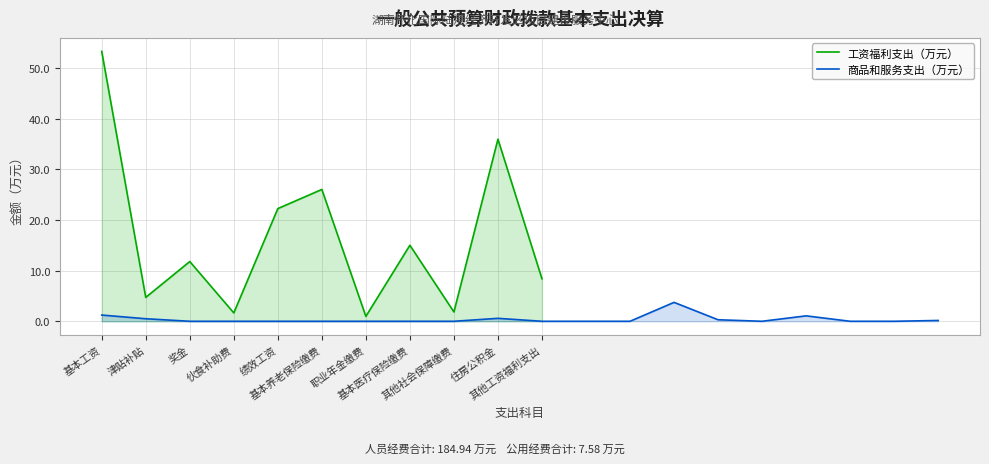

What is the average value of the 商品和服务支出（万元） series?

0.4